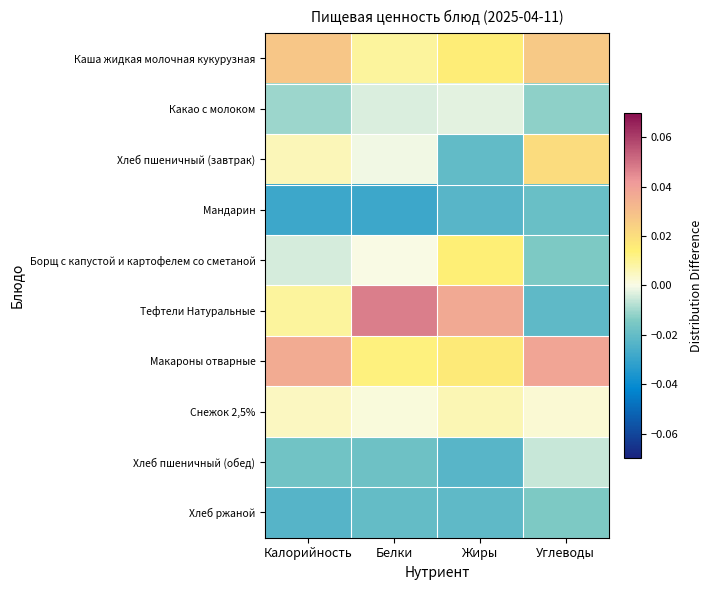

Which series has the largest range (max minus min)?

Тефтели Натуральные